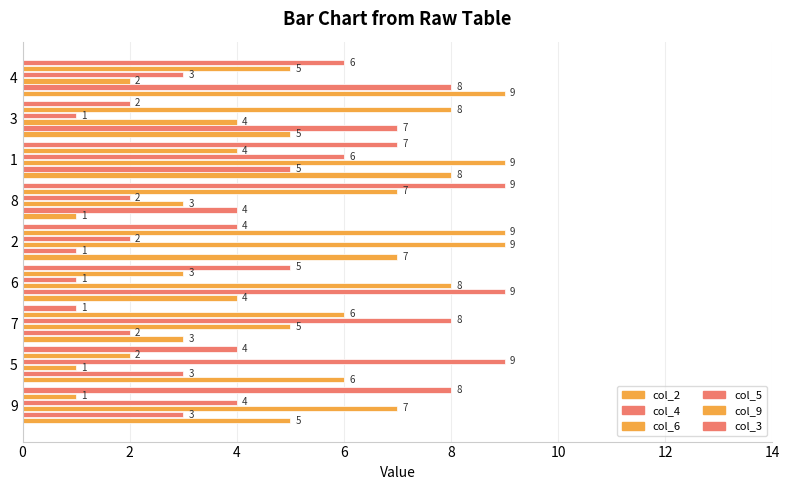

Reading right to left, list all the values displayed in this chart.

col_2: 9	5	8	1	7	4	3	6	5
col_4: 8	7	5	4	1	9	2	3	3
col_6: 2	4	9	3	9	8	5	1	7
col_5: 3	1	6	2	2	1	8	9	4
col_9: 5	8	4	7	9	3	6	2	1
col_3: 6	2	7	9	4	5	1	4	8